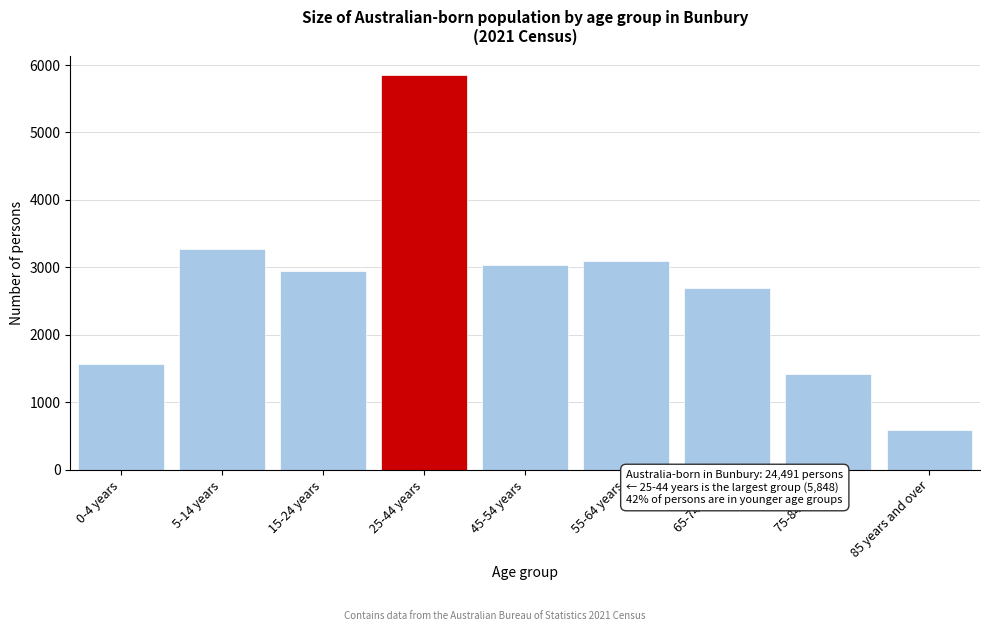

Reading left to right, transcribe all the data shown in this chart.

1575	3277	2952	5848	3034	3091	2701	1426	587